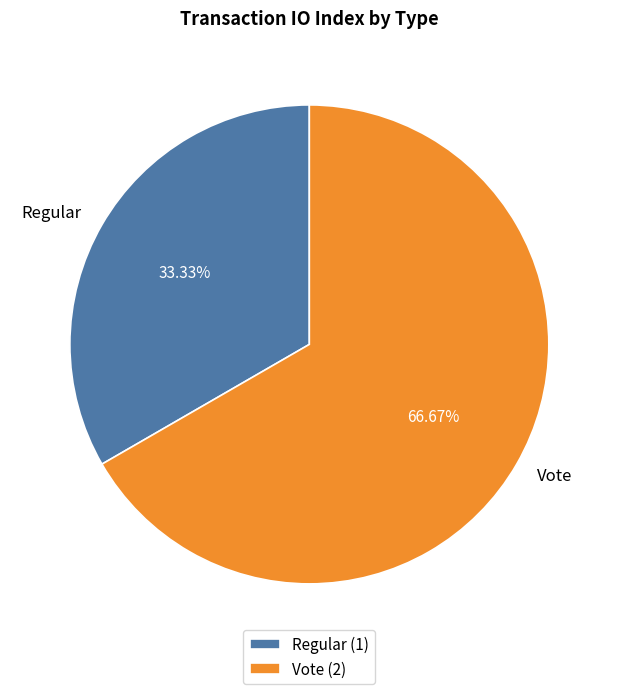

Which has a higher value, Vote or Regular?

Vote